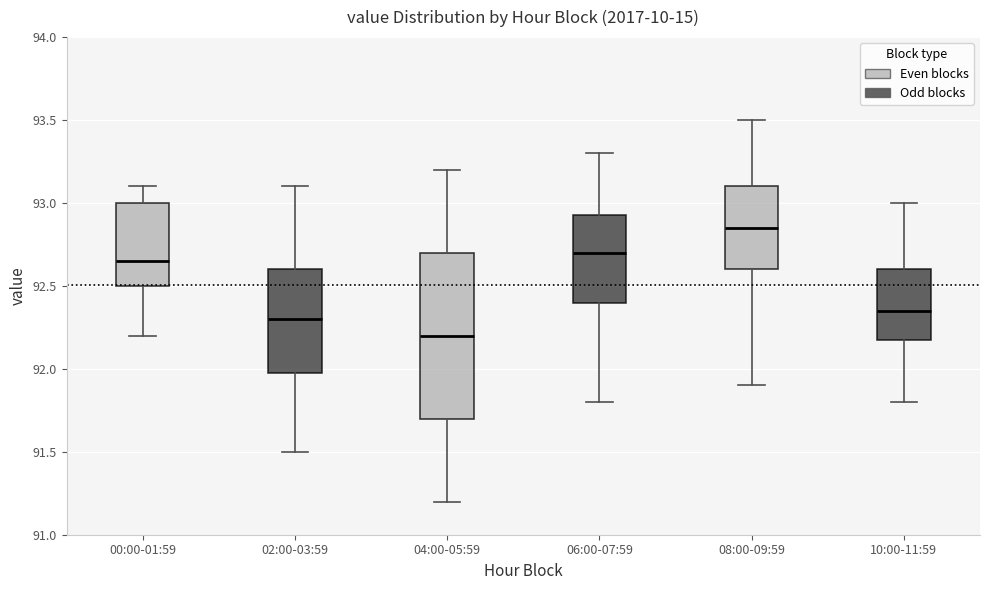

Comparing the boxes themselves (not the whiskers), which one is the tallest?

04:00-05:59